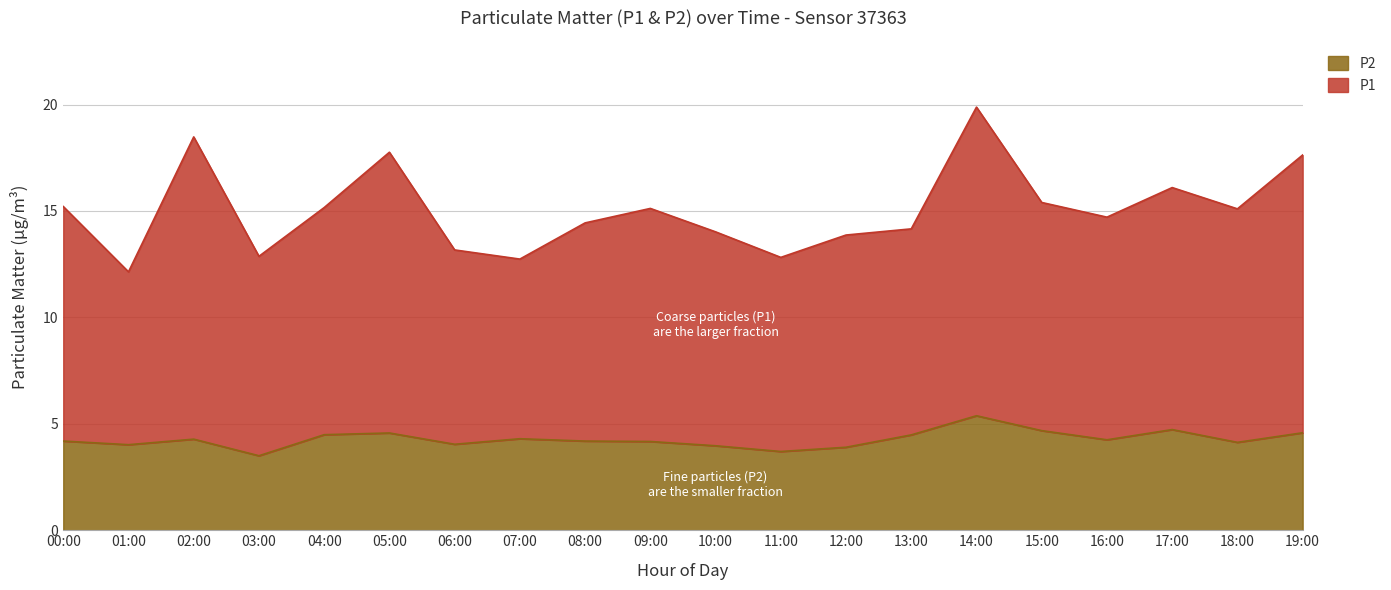

Is the value of P2 at 12:00 greater than the value of P1 at 16:00?

No